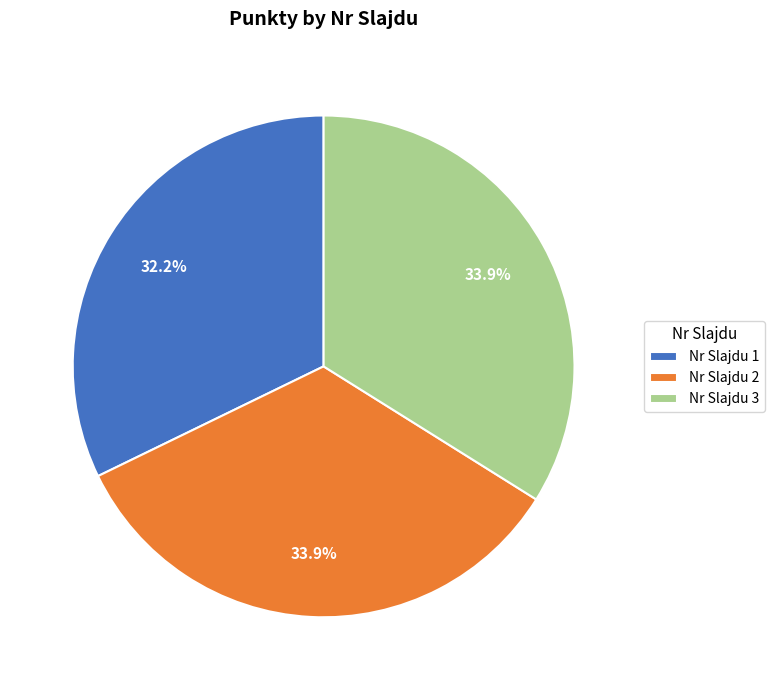

Between Nr Slajdu 3 and Nr Slajdu 1, which is larger?

Nr Slajdu 3